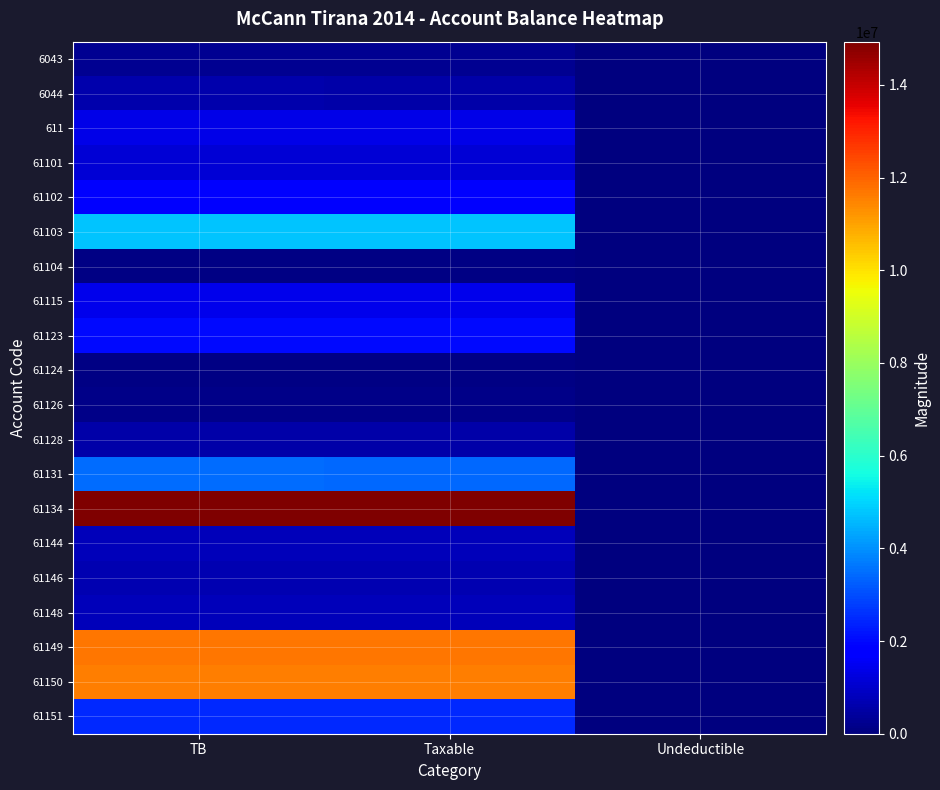

List the series in order of their peak value, highest first.

61134, 61149, 61150, 61103, 61131, 61151, 61123, 61102, 61115, 611, 61101, 61144, 61148, 61146, 6044, 61128, 6043, 61126, 61104, 61124